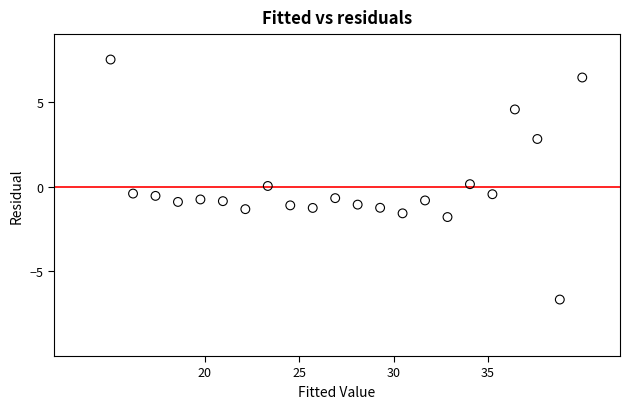

What is the range of X values (max minus min)?

25.0